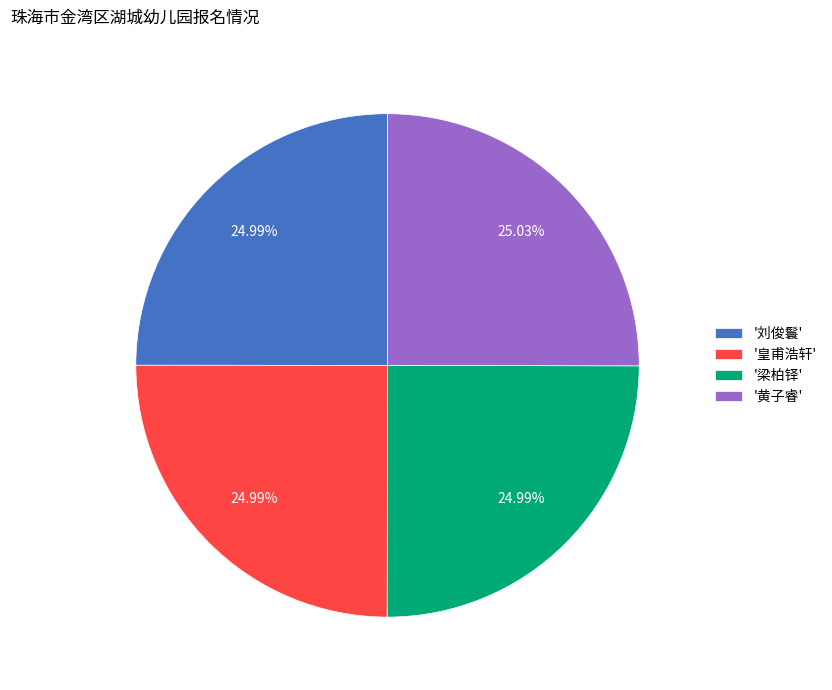

Do '皇甫浩轩' and '梁柏铎' together represent more than half of the pie?

No